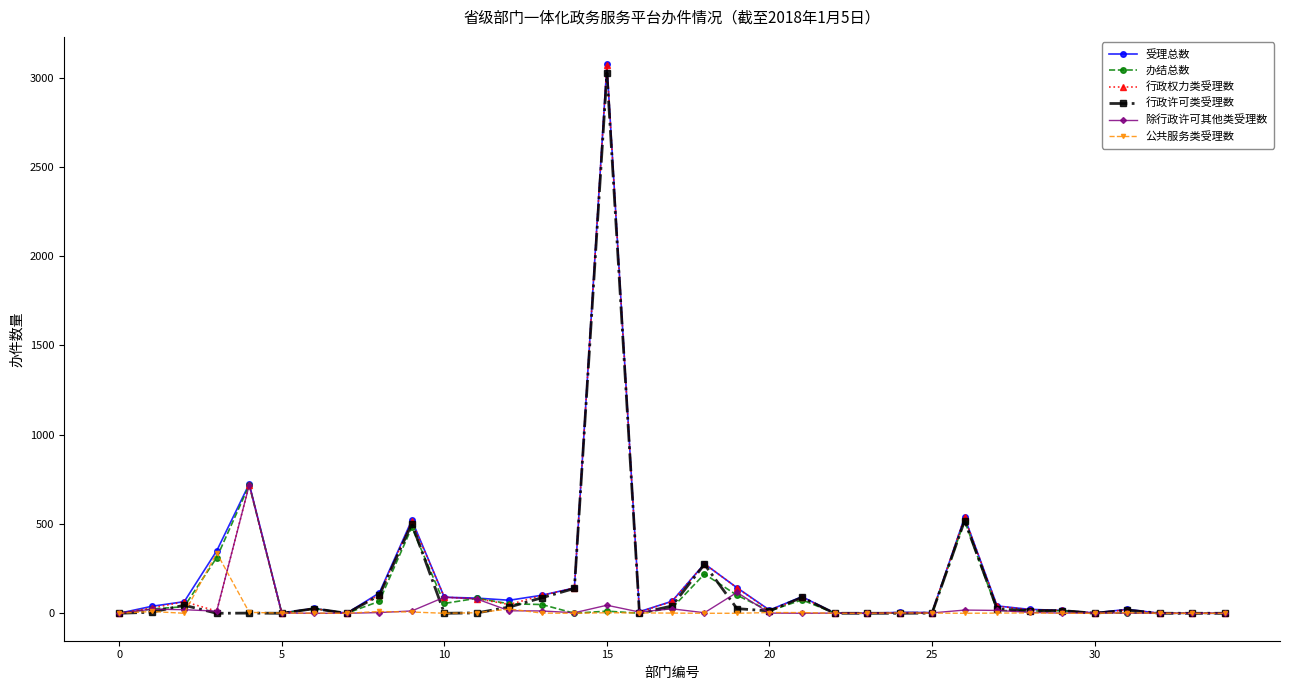

True or false: 行政许可类受理数 has more than 1 points higher than both neighbors.

True